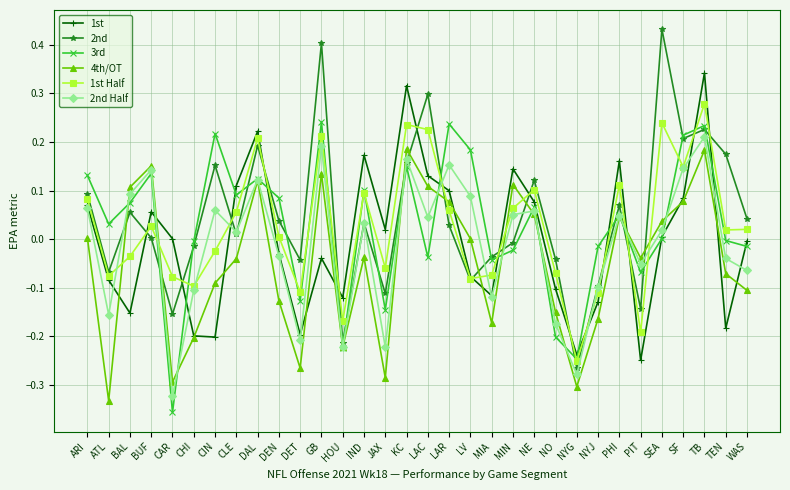

Which series has the largest range (max minus min)?

2nd